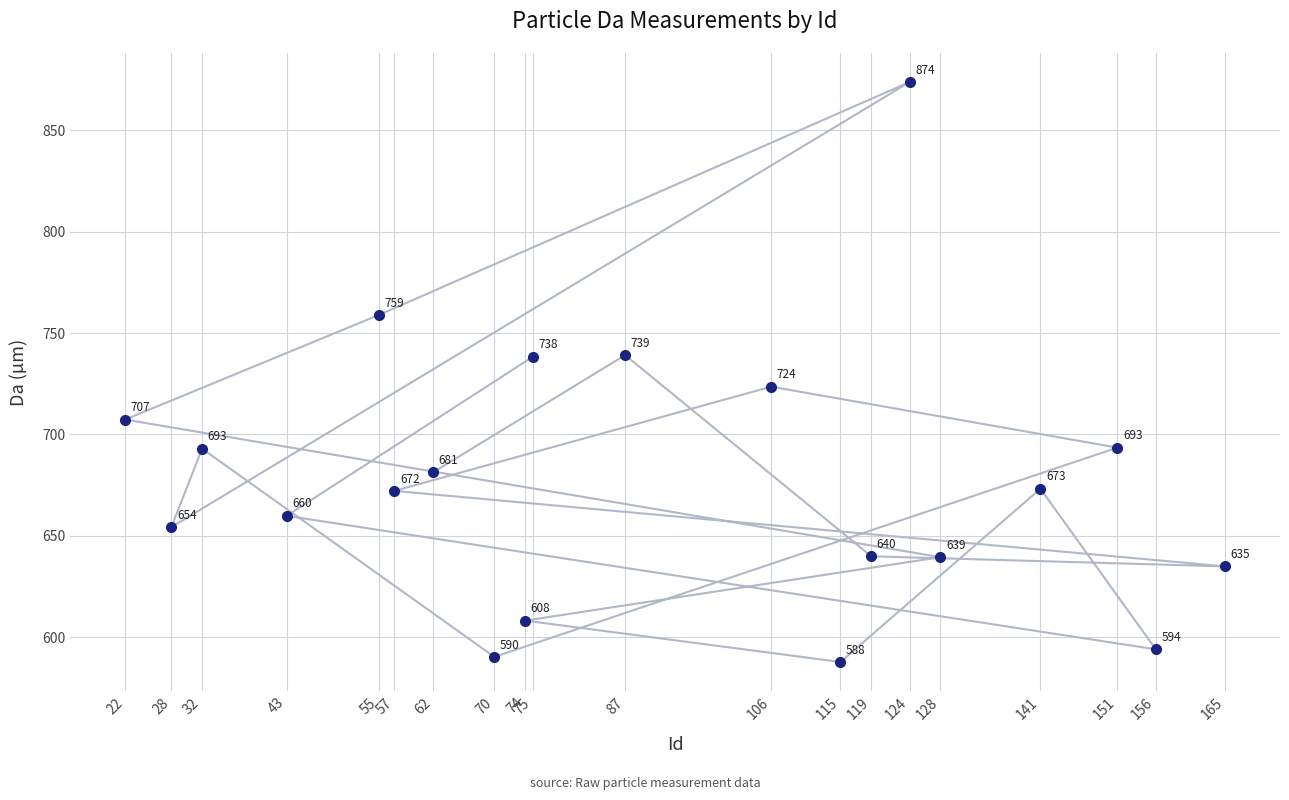

How many values exceed 673?

10